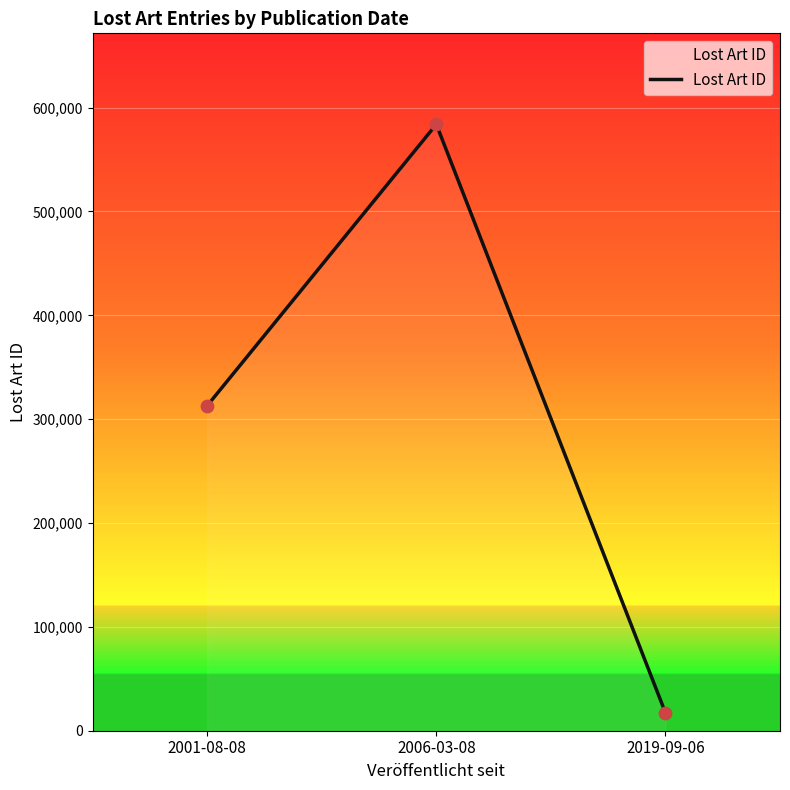

Which has a higher value, 2019-09-06 or 2001-08-08?

2001-08-08